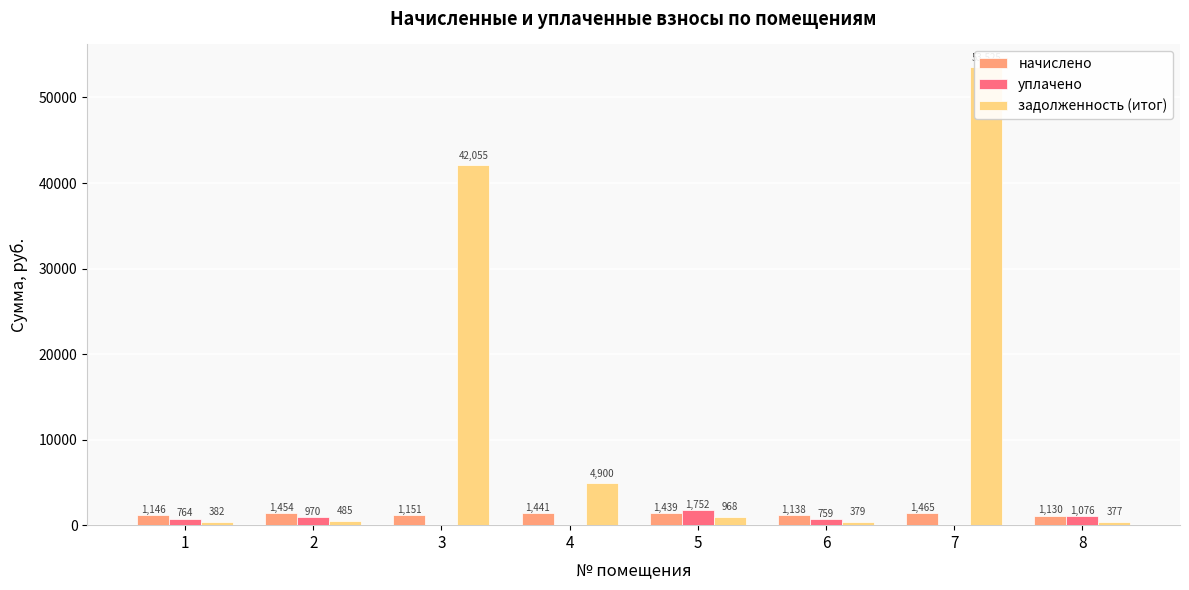

What is the spread (max minus min) of values at 3?

42055.0